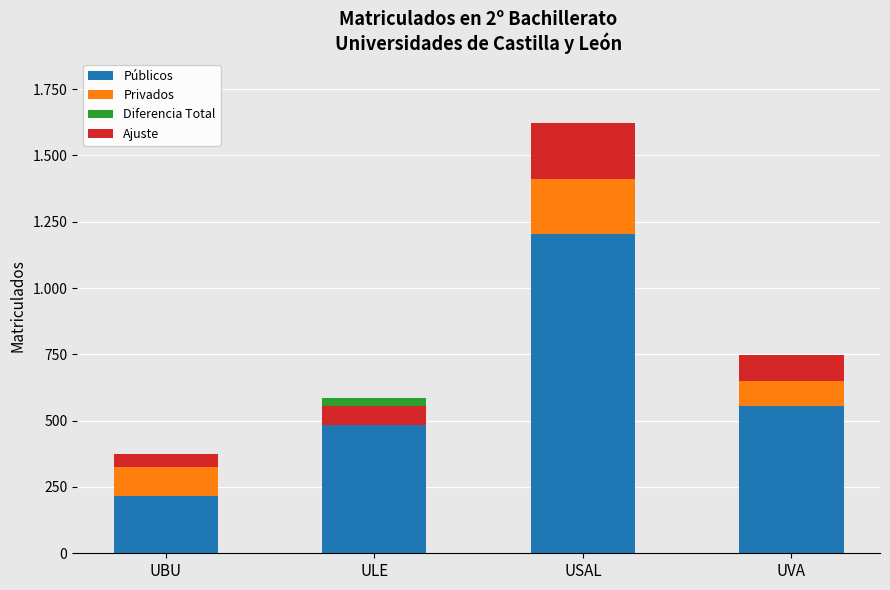

Which series changed the most between UBU and UVA?

Públicos